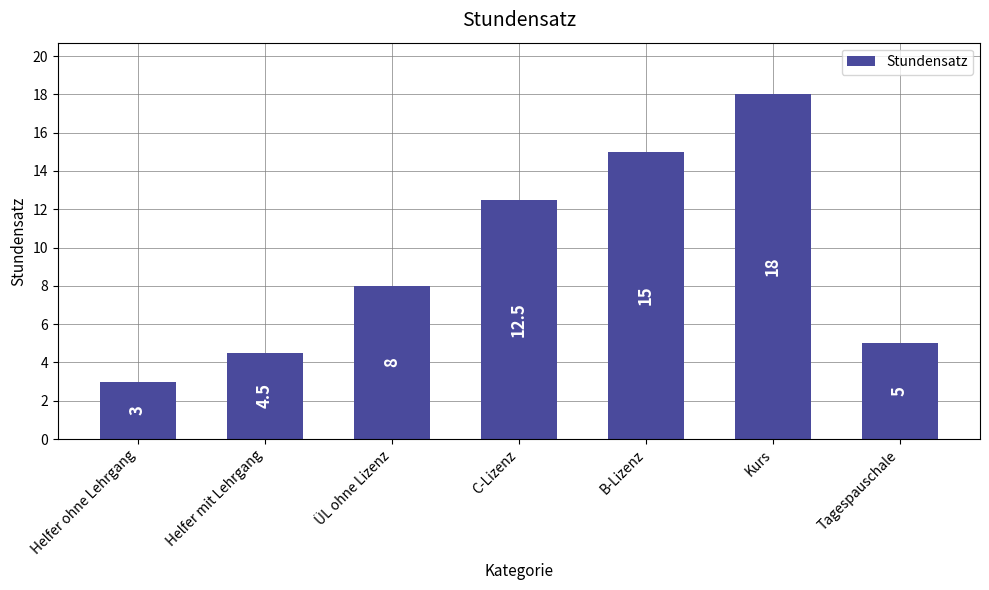

The chart shows a value of 18.0 at Kurs. True or false?

True